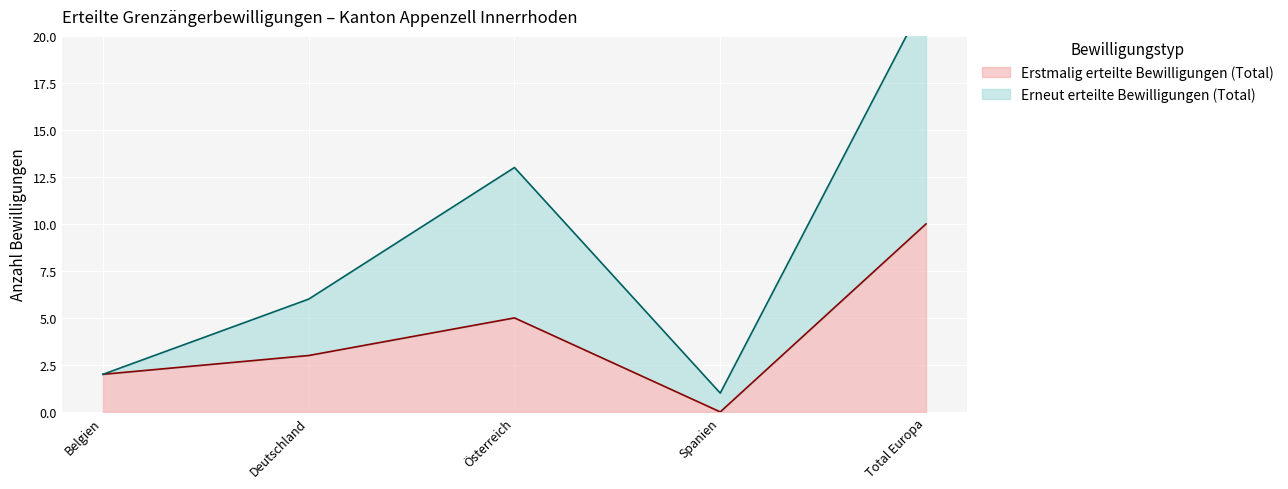

What is the label of the 4th point from the left?

Spanien